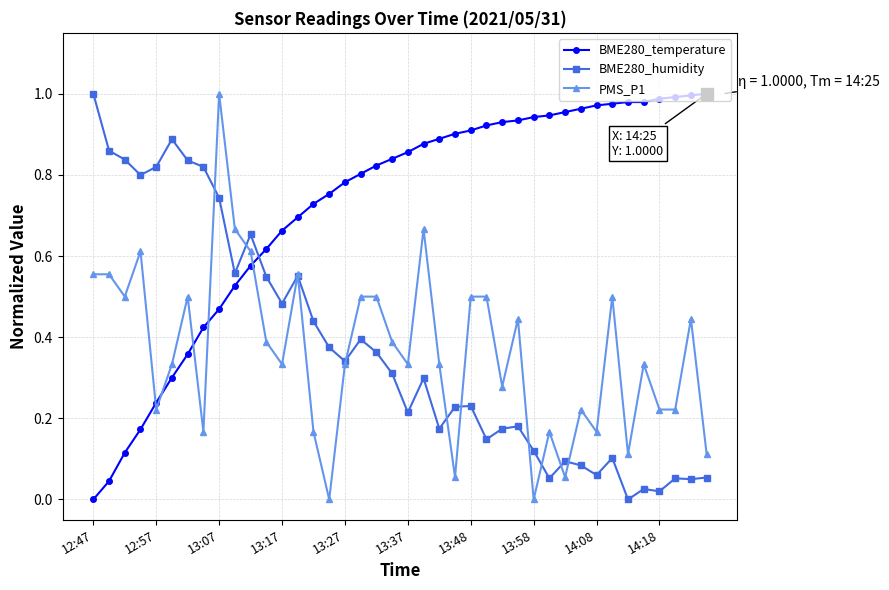

True or false: BME280_humidity and BME280_temperature intersect in this chart.

True